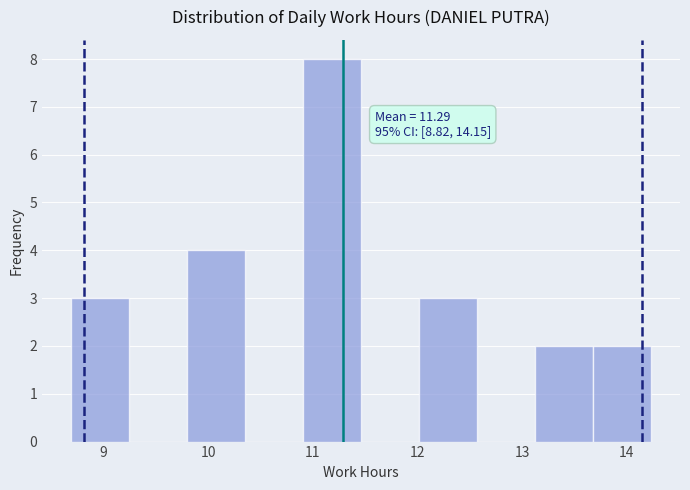

Which range on the x-axis has the tallest bar?

10.9 to 11.5